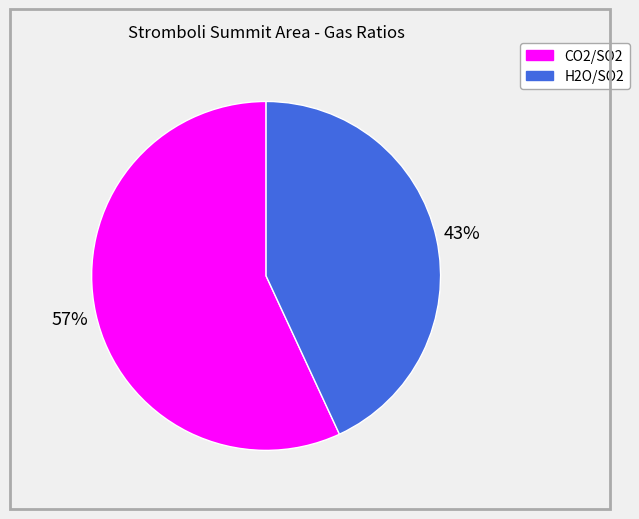

To the nearest percent, what is the difference between the CO2/SO2 and H2O/SO2 slice percentages?

14%